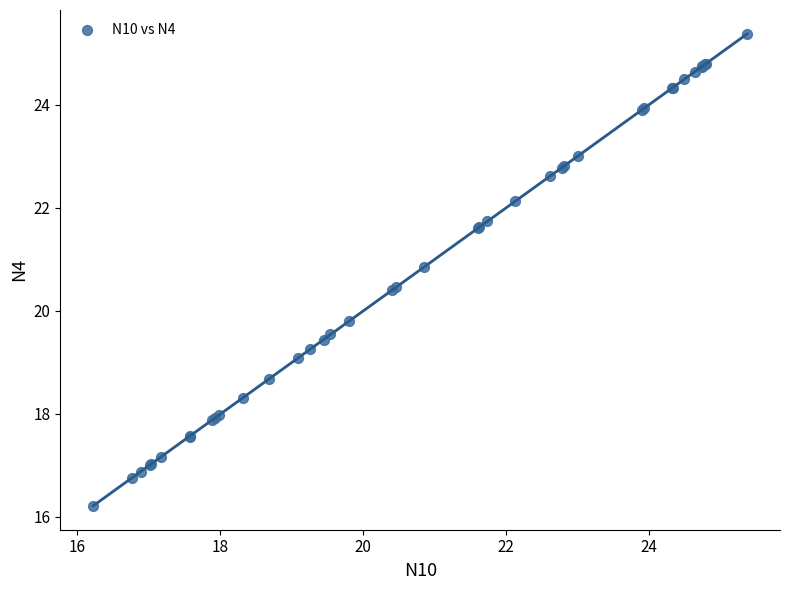

What Y value in the scatter plot is closest to 20?

19.8